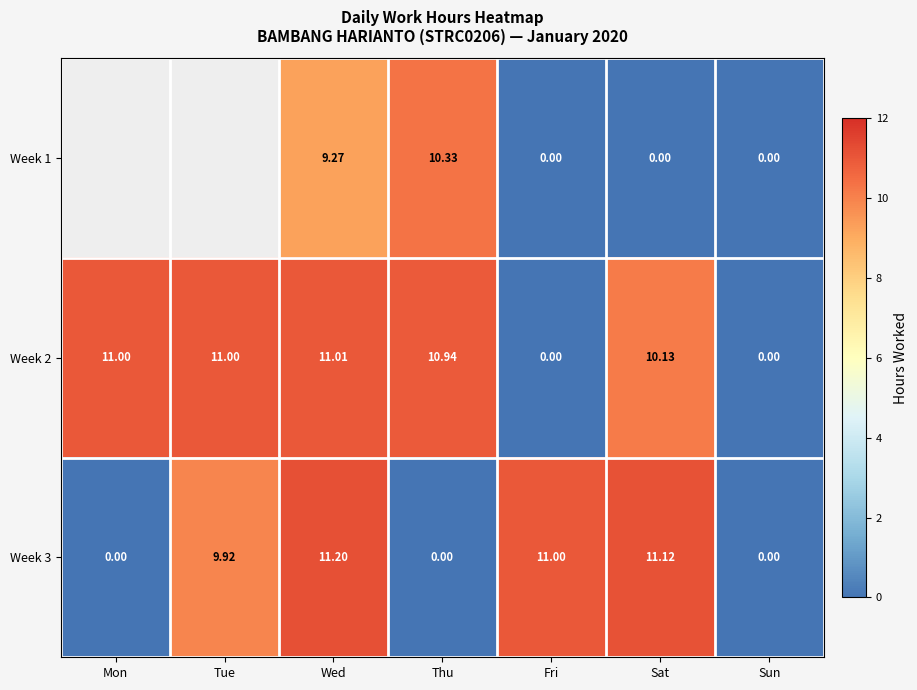

Count the number of data series in this chart.

3